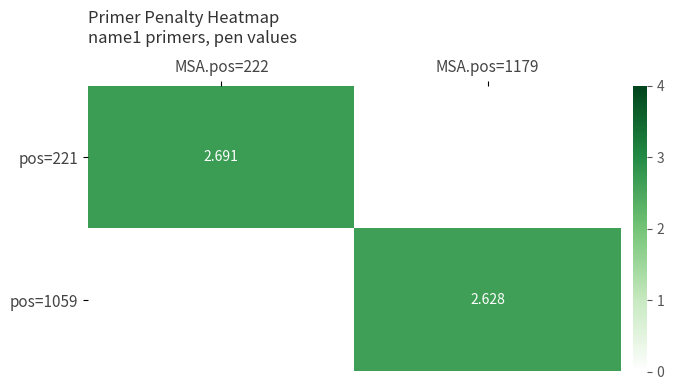

What is the approximate value of pos=1059 at MSA.pos=1179?

2.6